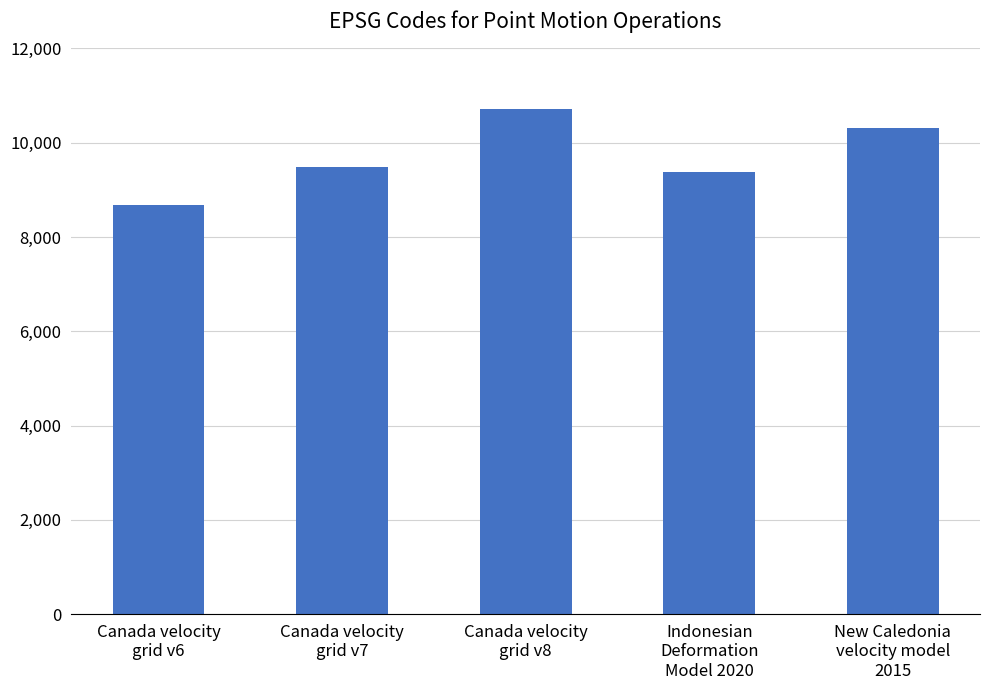

What is the difference between the maximum and minimum values?

2031